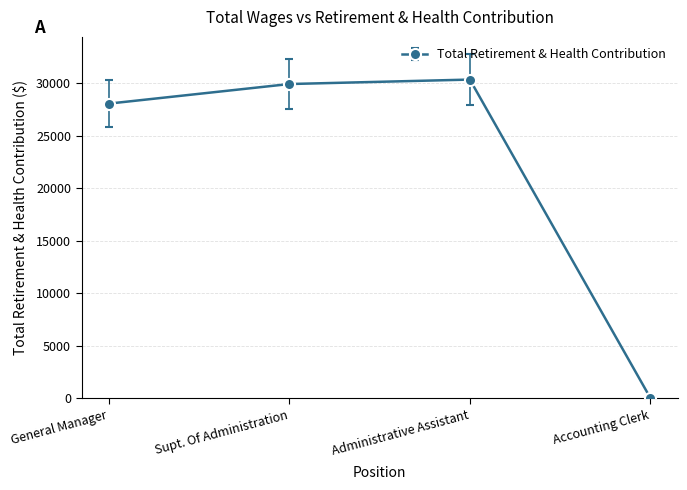

Rank the categories by value from highest to lowest.

Administrative Assistant, Supt. Of Administration, General Manager, Accounting Clerk